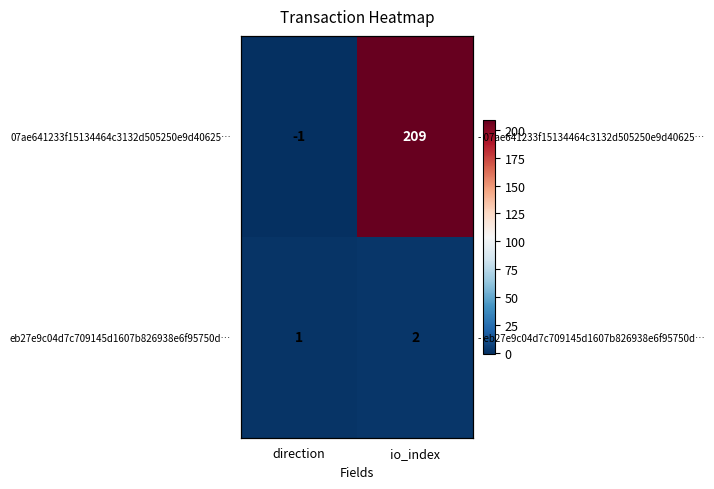

The 07ae641233f15134464c3132d505250e9d40625… series shows 0 at direction. True or false?

False